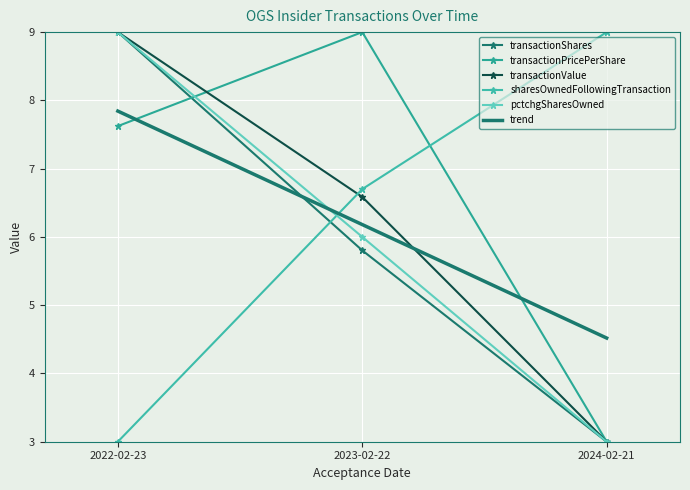

Reading left to right, what are all the values shown in this chart?

transactionShares: 2022-02-23=9.0	2023-02-22=5.8	2024-02-21=3.0
transactionPricePerShare: 2022-02-23=7.6	2023-02-22=9.0	2024-02-21=3.0
transactionValue: 2022-02-23=9.0	2023-02-22=6.6	2024-02-21=3.0
sharesOwnedFollowingTransaction: 2022-02-23=3.0	2023-02-22=6.7	2024-02-21=9.0
pctchgSharesOwned: 2022-02-23=9.0	2023-02-22=6.0	2024-02-21=3.0